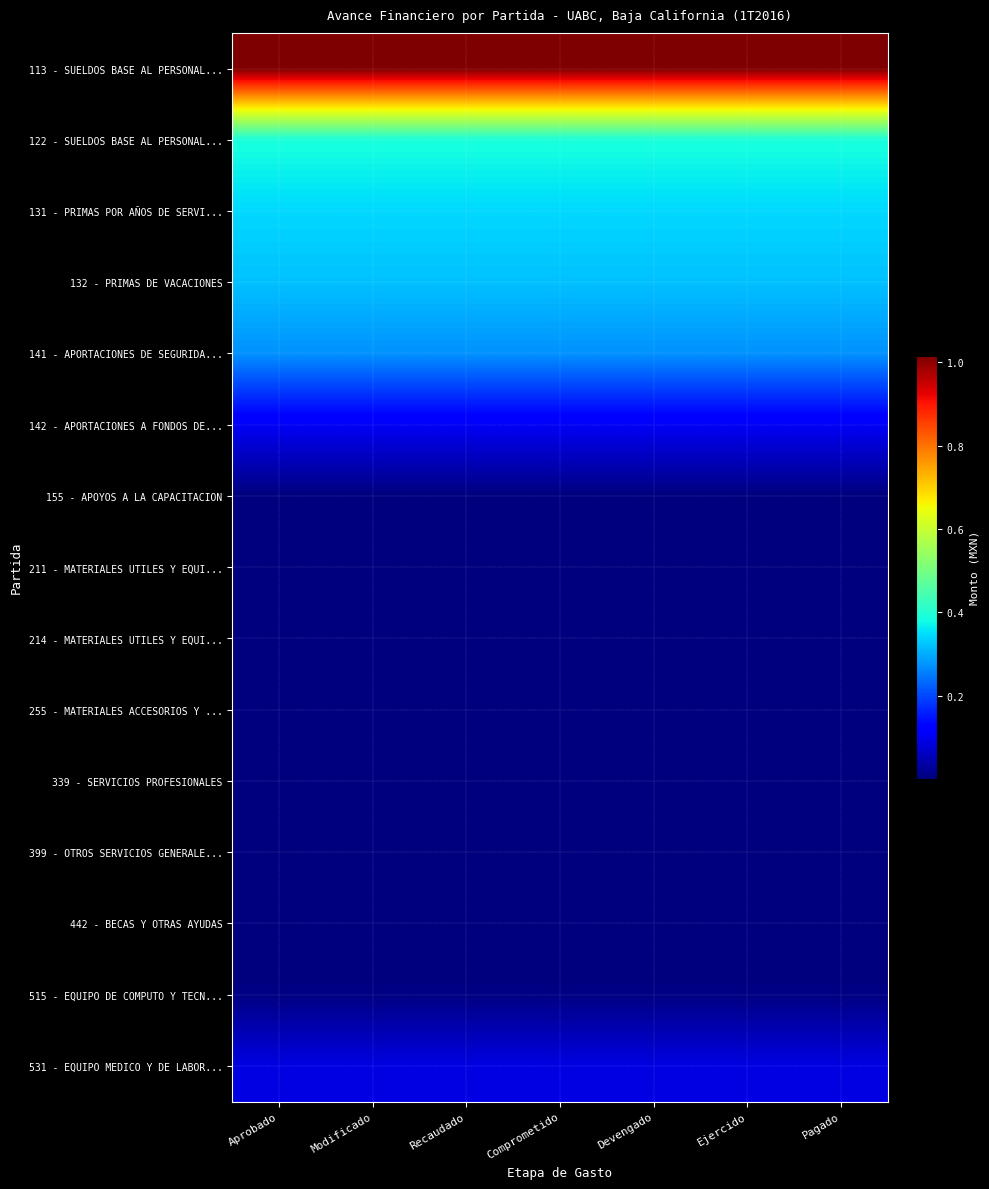

Count the number of data series in this chart.

15